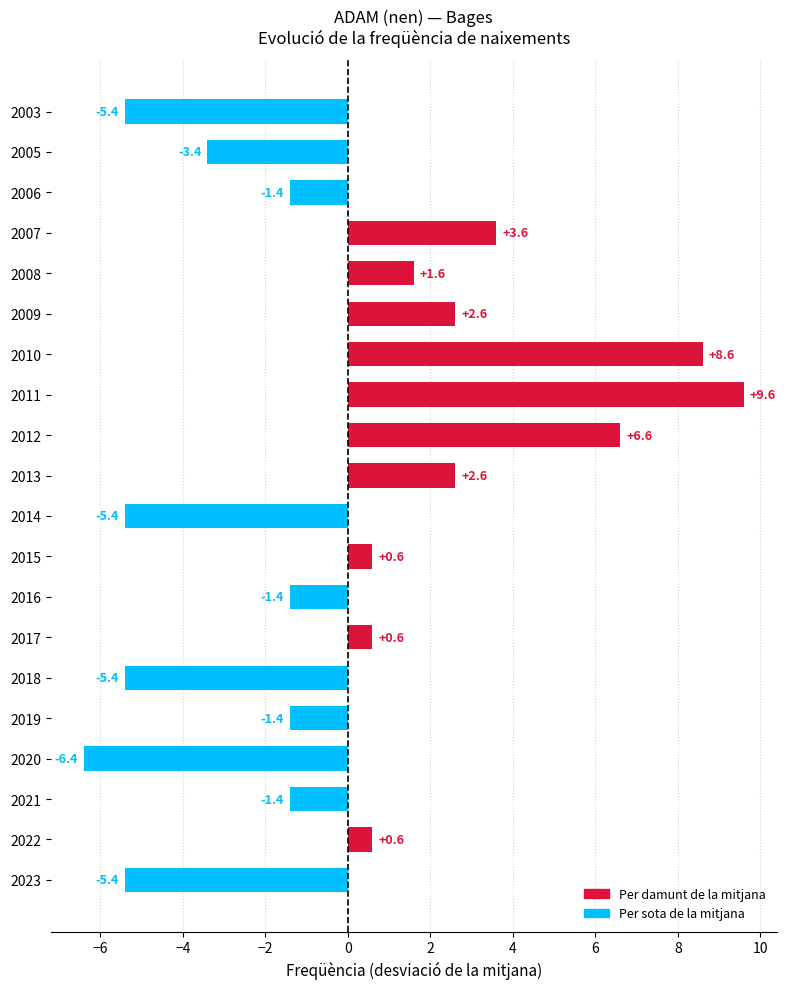

Count the number of data series in this chart.

1